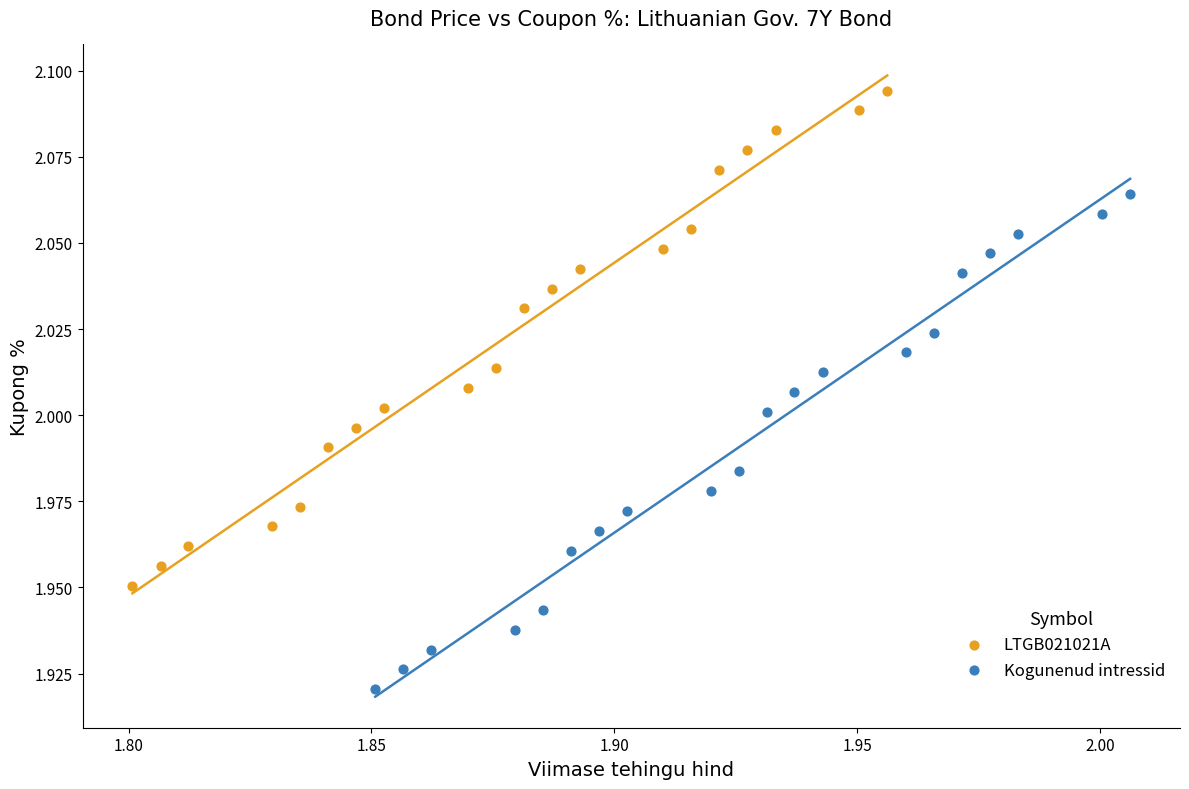

Which series reaches the maximum Y coordinate?

LTGB021021A